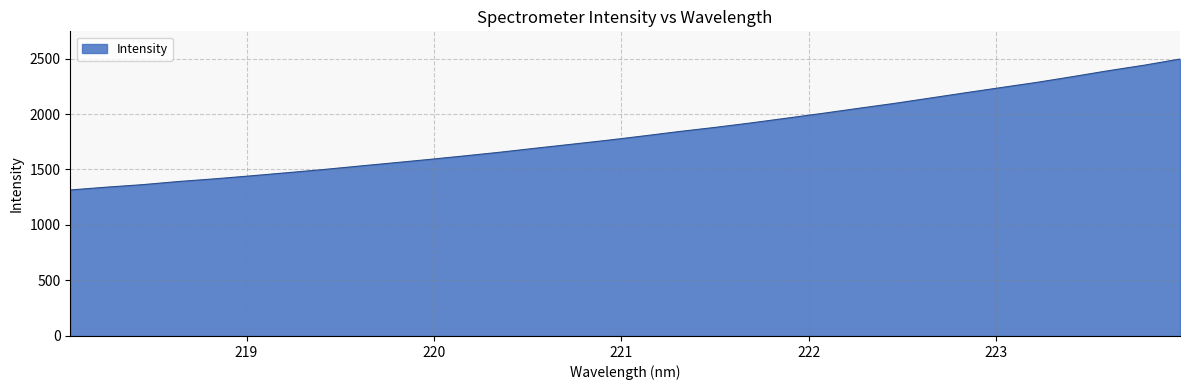

What is the maximum value shown in the chart?

2495.3